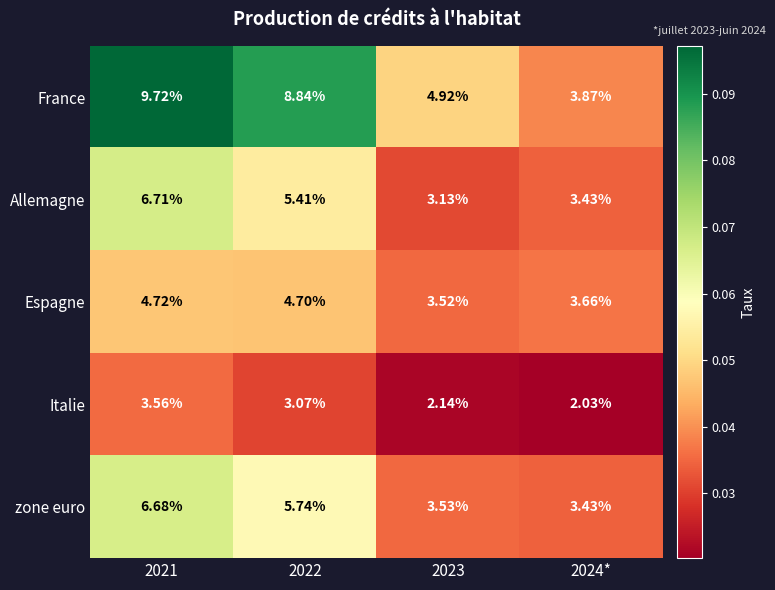

Which series has the widest spread of values?

France